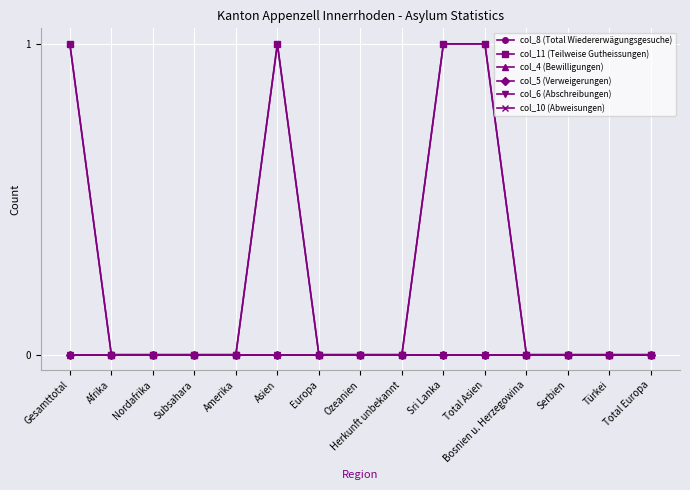

True or false: col_4 (Bewilligungen) and col_5 (Verweigerungen) cross at least once.

False